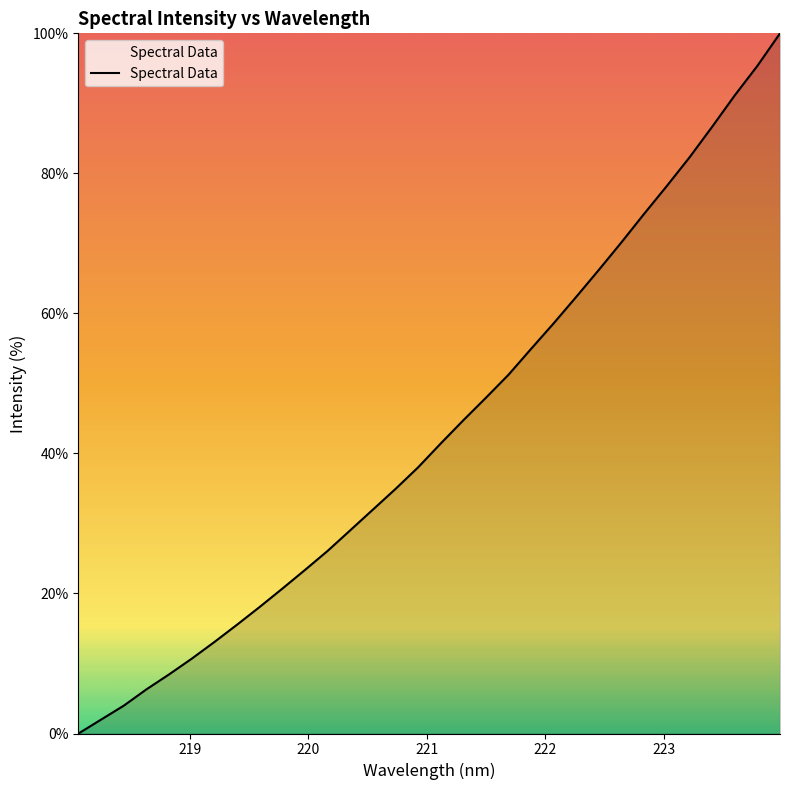

What is the maximum value shown in the chart?

100.0